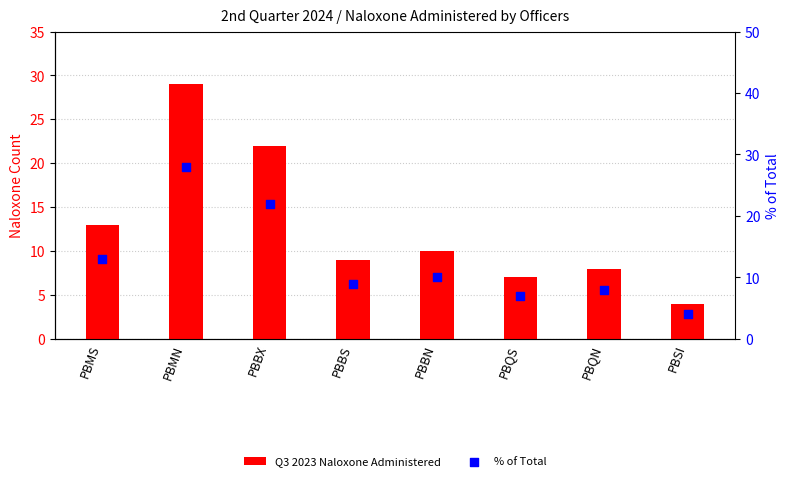

Which series reaches the maximum Y coordinate?

Q3 2023 Naloxone Administered